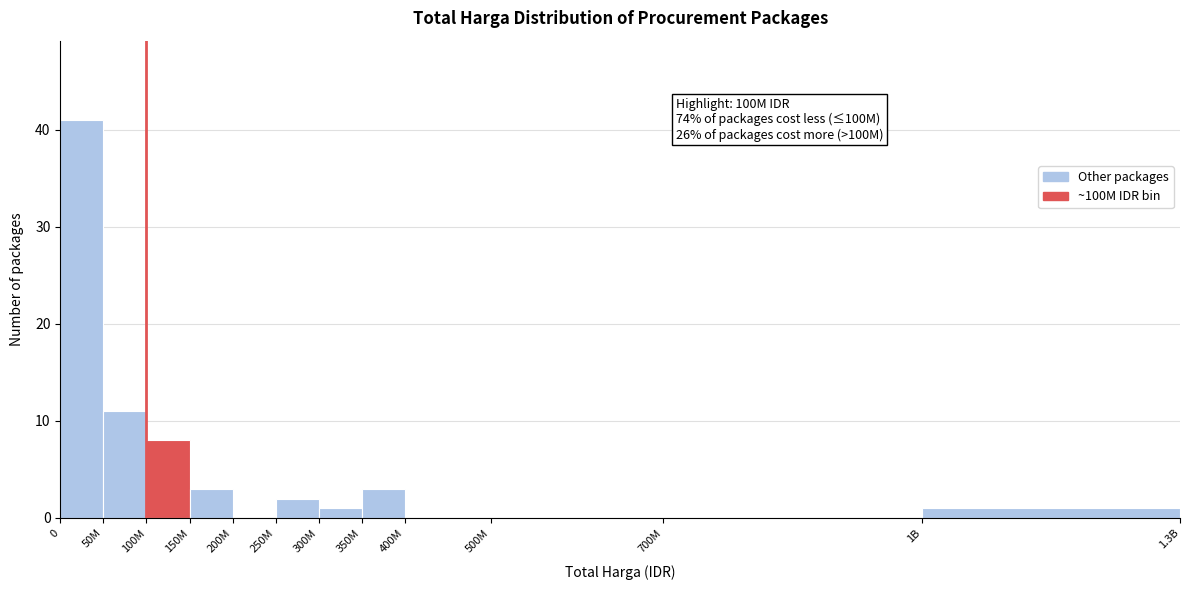

Reading left to right, transcribe all the data shown in this chart.

0=41	50M=11	100M=8	150M=3	200M=0	250M=2	300M=1	350M=3	400M=0	500M=0	700M=0	1B=1